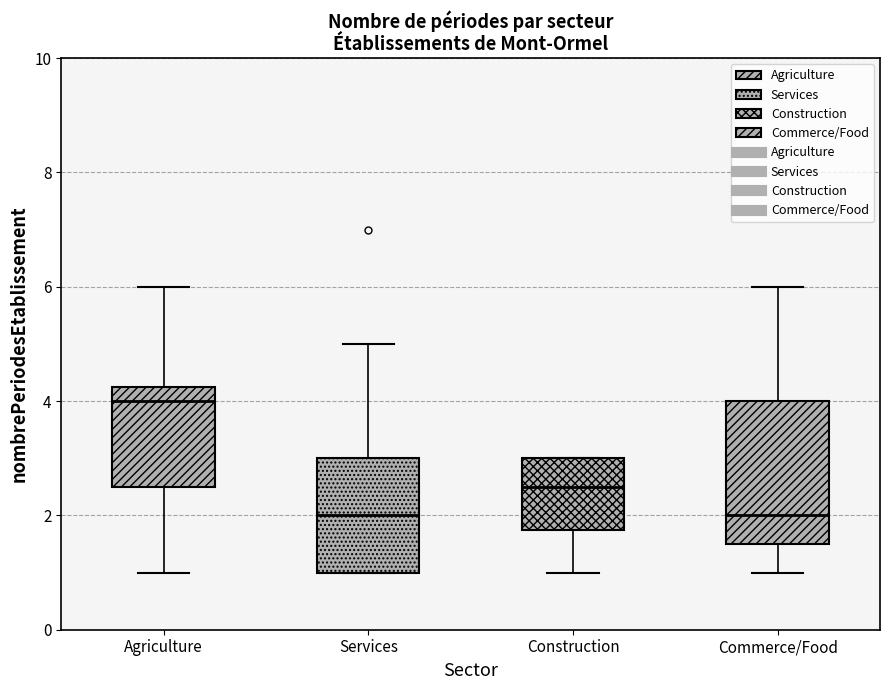

Reading left to right, read every box against the y-axis: the position of its median line, the range the box covers, and the ends of its whiskers. The values are not printed on the chart, so give them approximately, as read against the axis.

Agriculture: median 4.0, box 2.6 to 4.2, whiskers 1.0 to 6.0
Services: median 2.0, box 1.0 to 3.0, whiskers 1.0 to 5.0
Construction: median 2.6, box 1.8 to 3.0, whiskers 1.0 to 3.0
Commerce/Food: median 2.0, box 1.6 to 4.0, whiskers 1.0 to 6.0